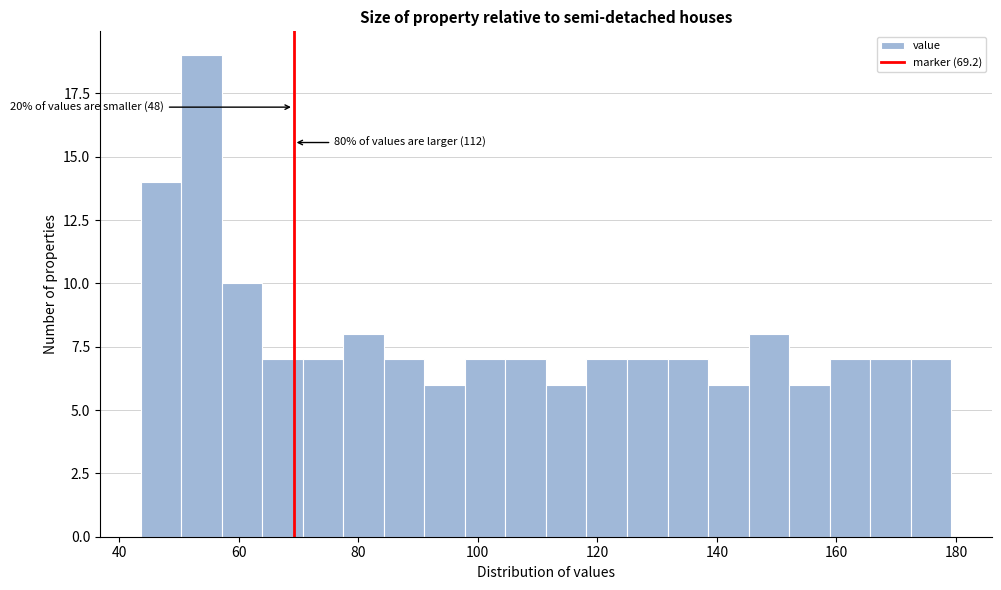

Read against the x-axis, roughly where is the centre of the tallest bar?

54